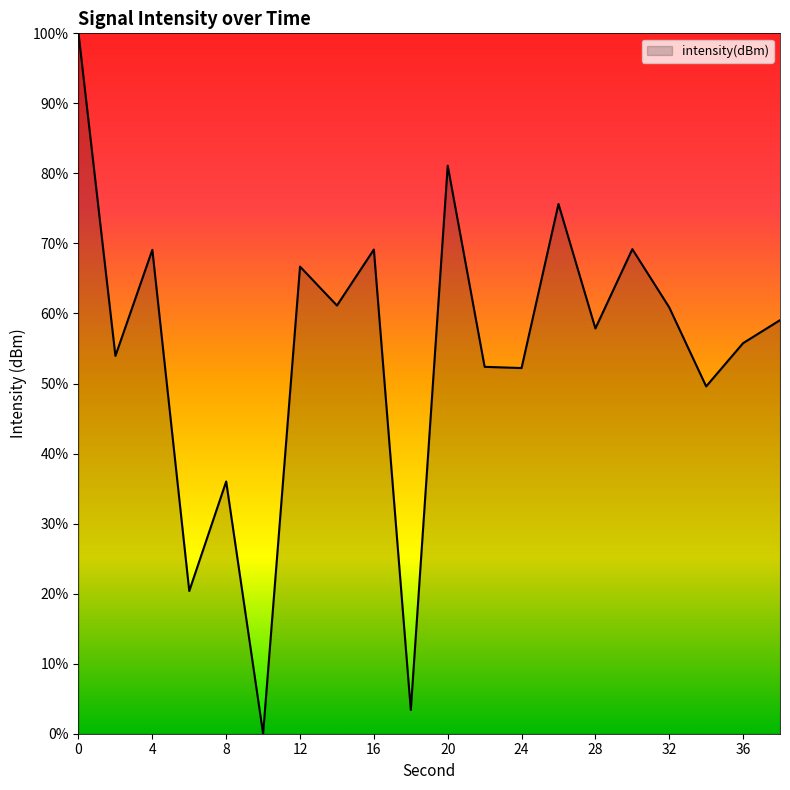

What is the greatest value displayed?

100.0